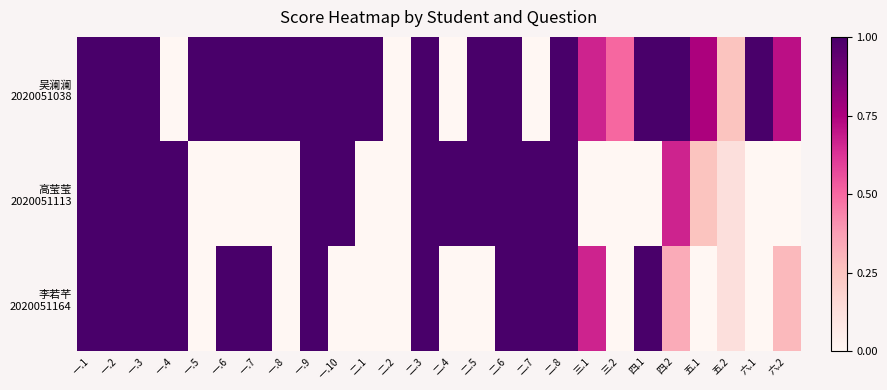

Which series has the largest total across all categories?

吴澜澜 2020051038